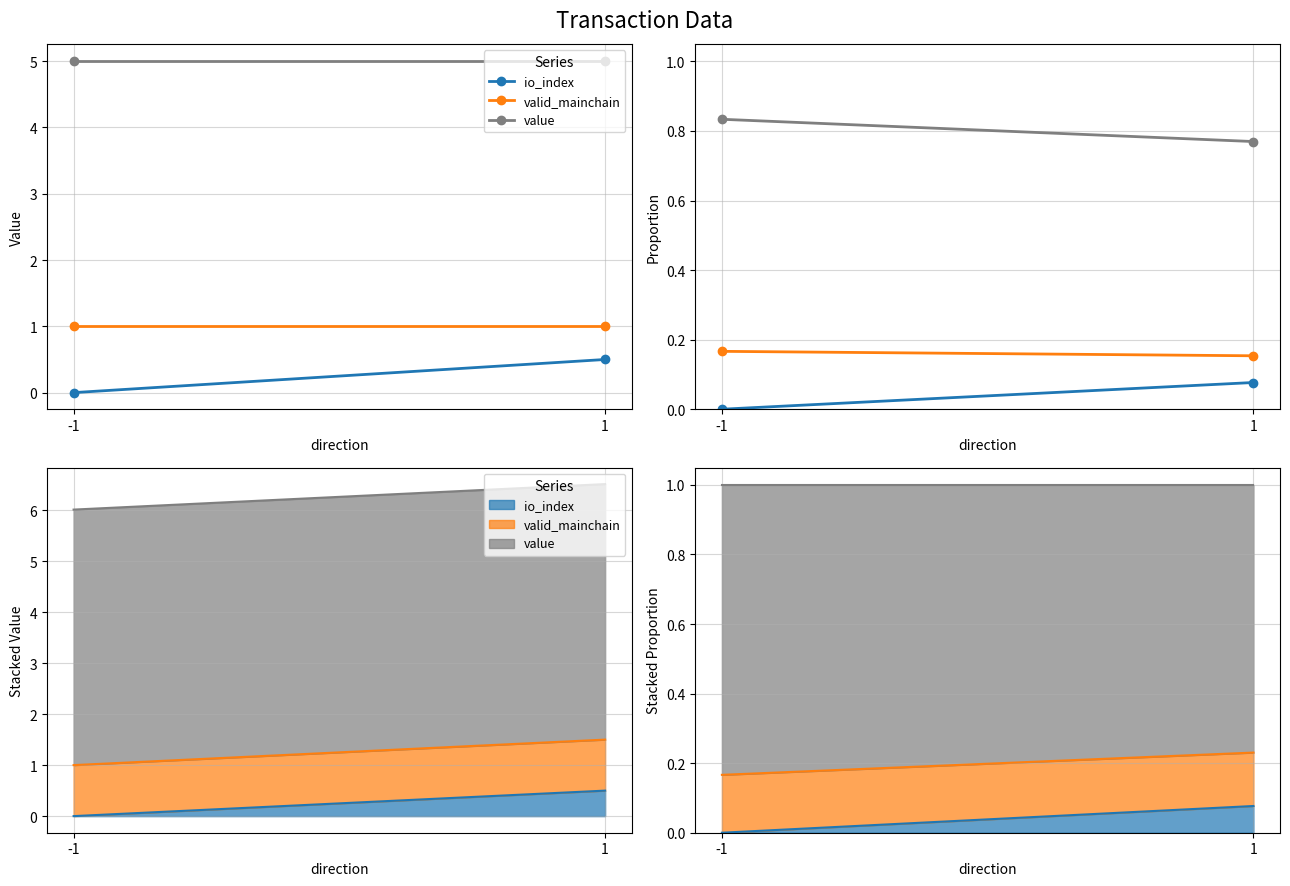

How many lines are shown in the chart?

3